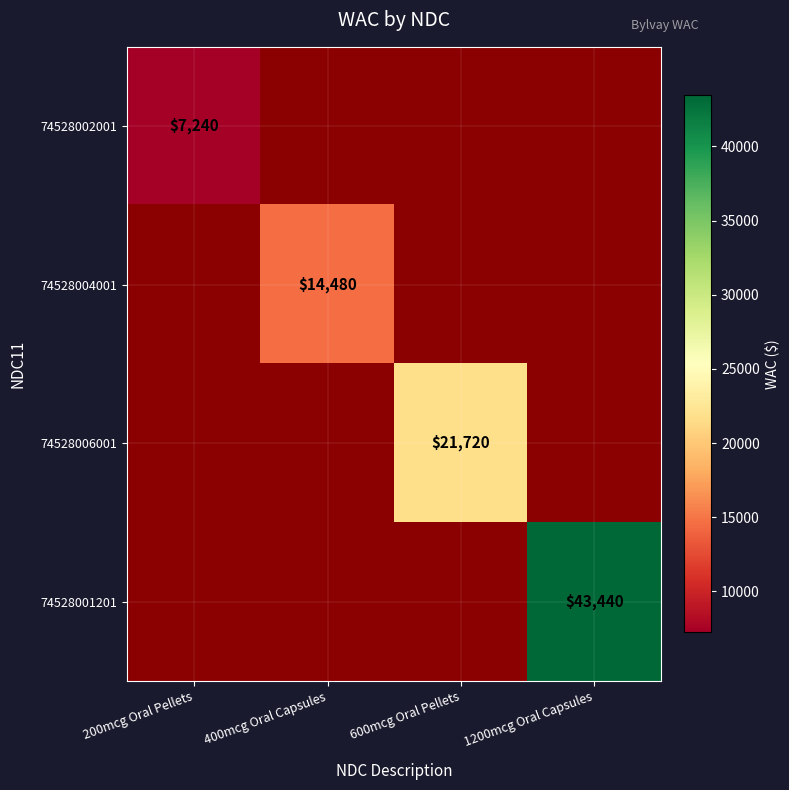

Is it true that 74528001201 equals 67191 at 1200mcg Oral Capsules?

False